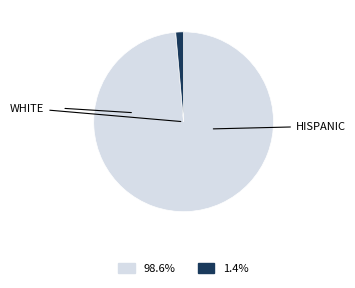

Is there any slice that represents more than half of the pie?

Yes